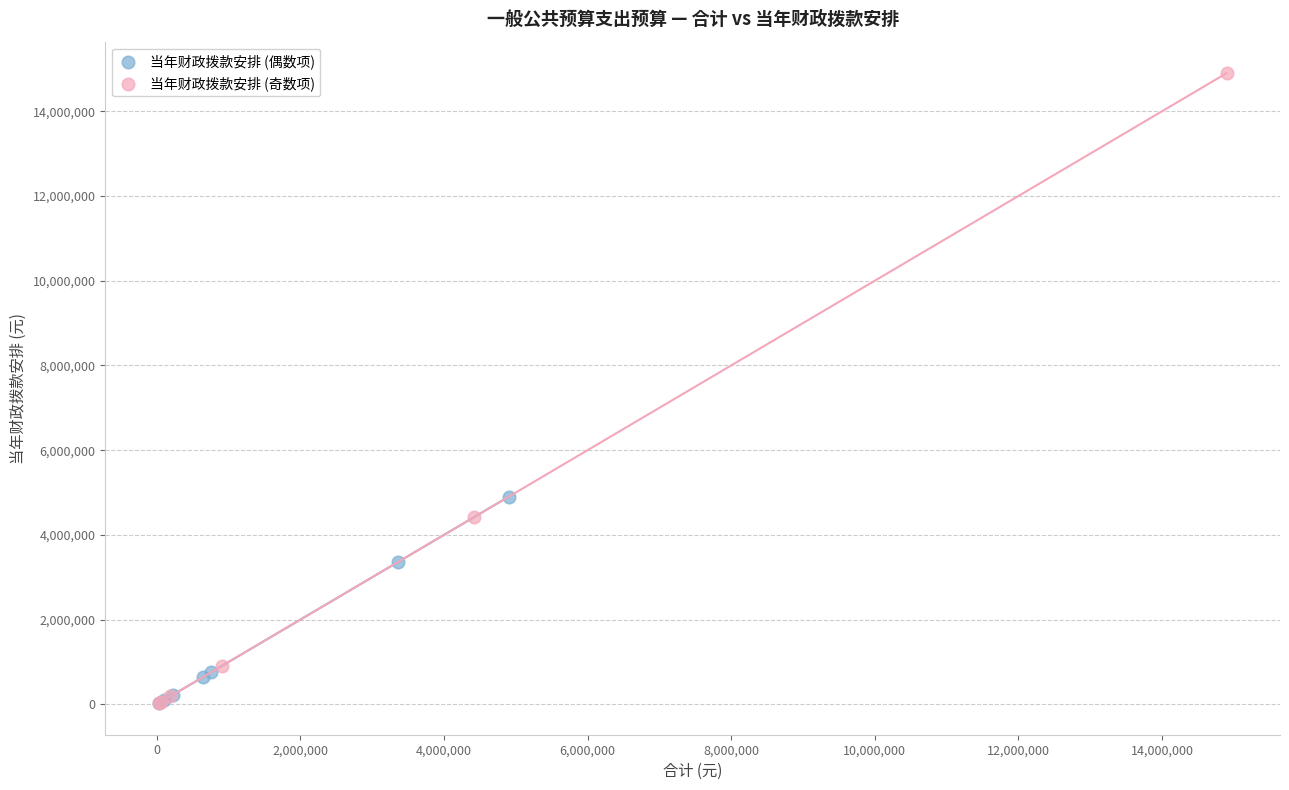

Which series contains the highest Y value?

当年财政拨款安排 (奇数项)